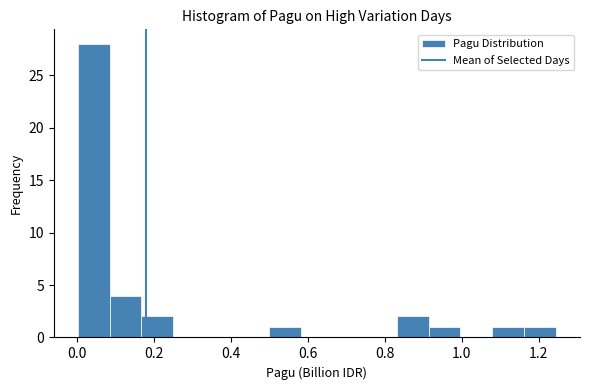

How tall is the bar that spans 0.16 to 0.24 on the x-axis? Neither the bar edges nor the heights are printed on the chart, so give them approximately, as read against the axes.

2